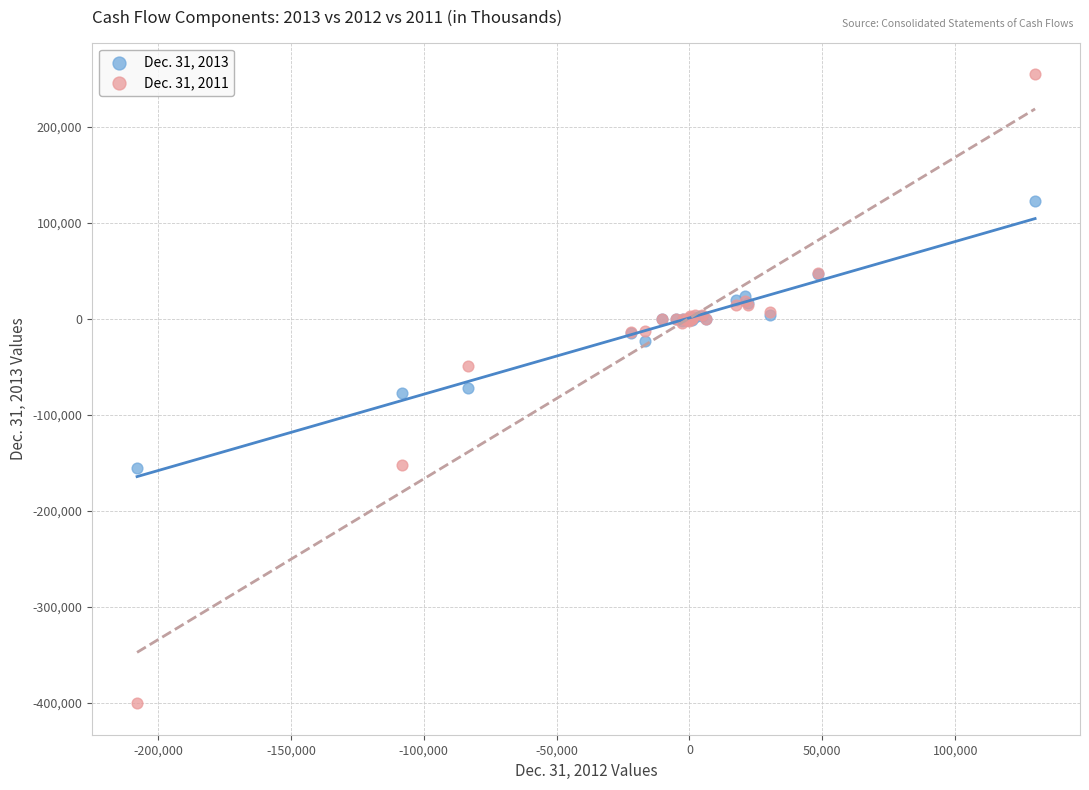

What are all the series names shown in the legend?

Dec. 31, 2013, Dec. 31, 2011